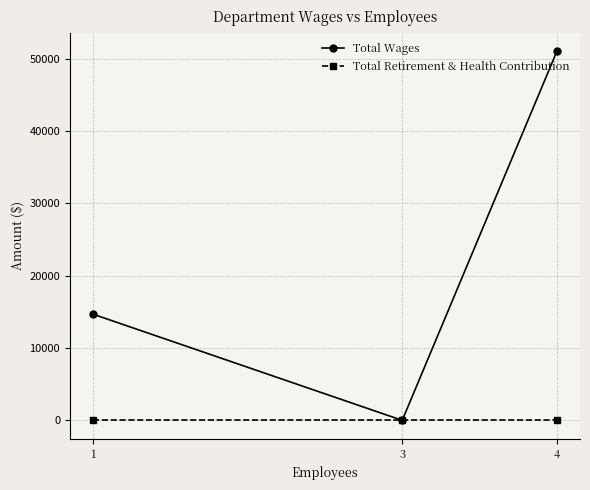

The value of Total Retirement & Health Contribution at 4 is 0. True or false?

True